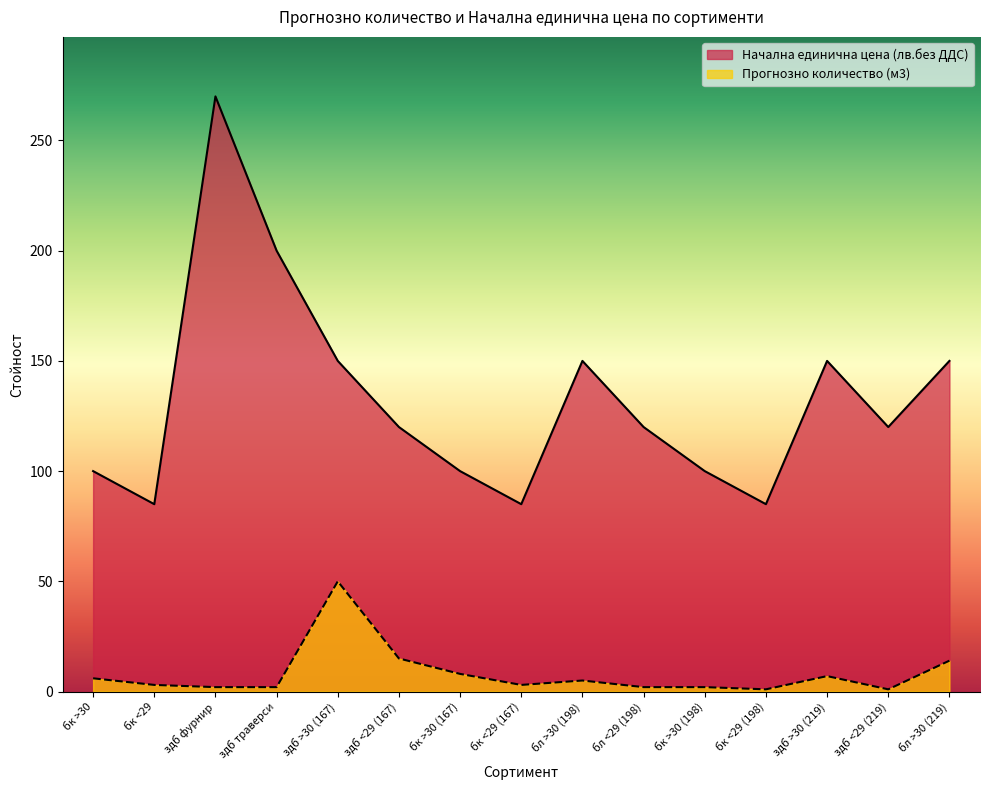

True or false: Прогнозно количество (м3) and Начална единична цена (лв.без ДДС) cross at least once.

False